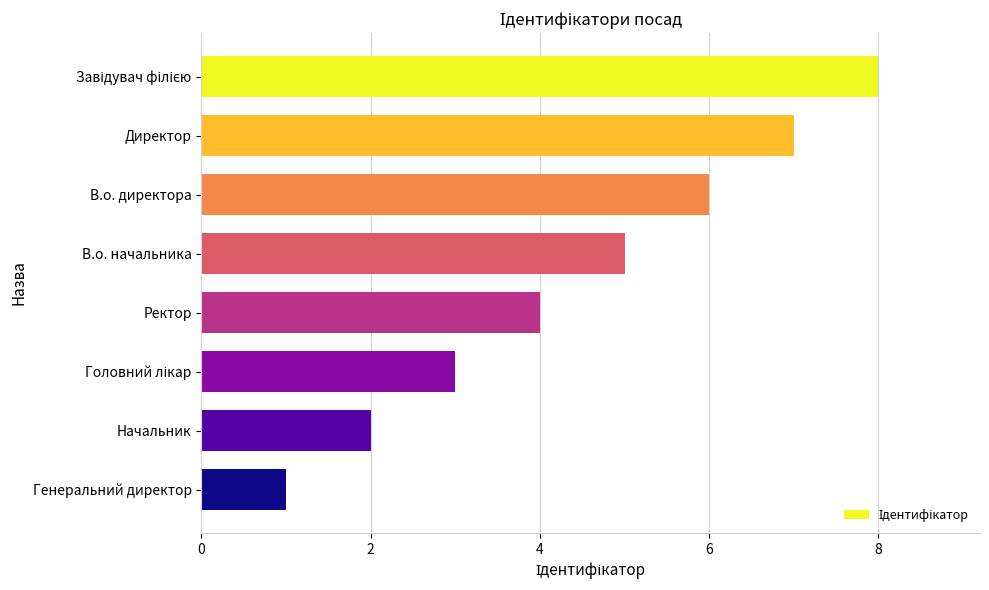

At which category does the chart reach its minimum across all series?

Генеральний директор